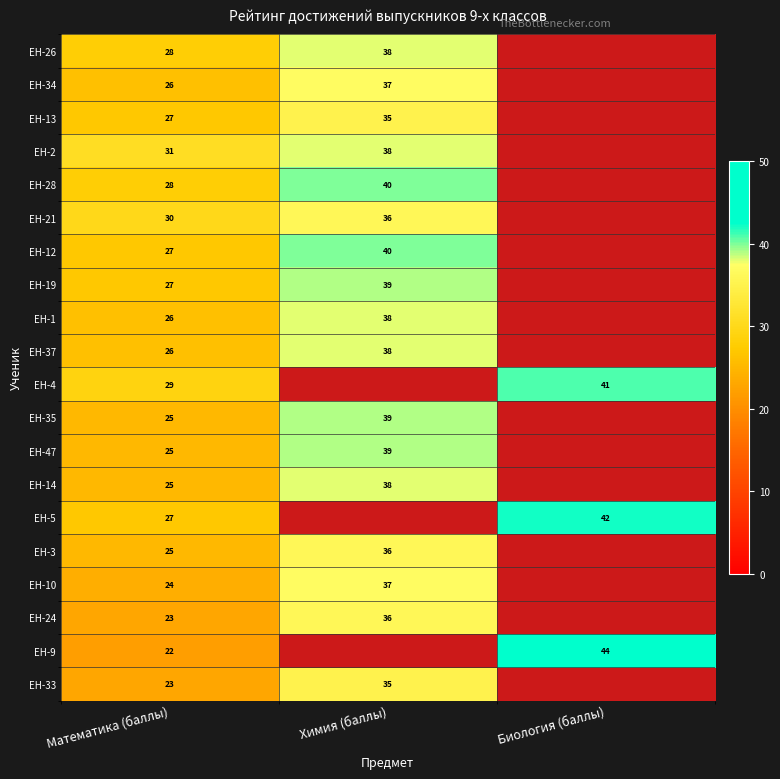

The ЕН-35 series shows 39 at Химия (баллы). True or false?

True